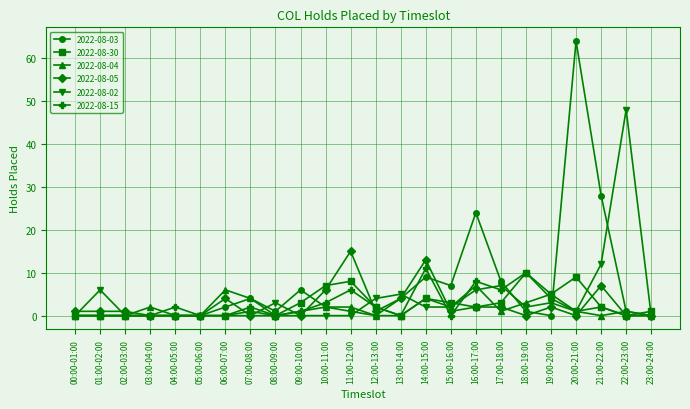

True or false: 2022-08-02 has more than 1 points higher than both neighbors.

True